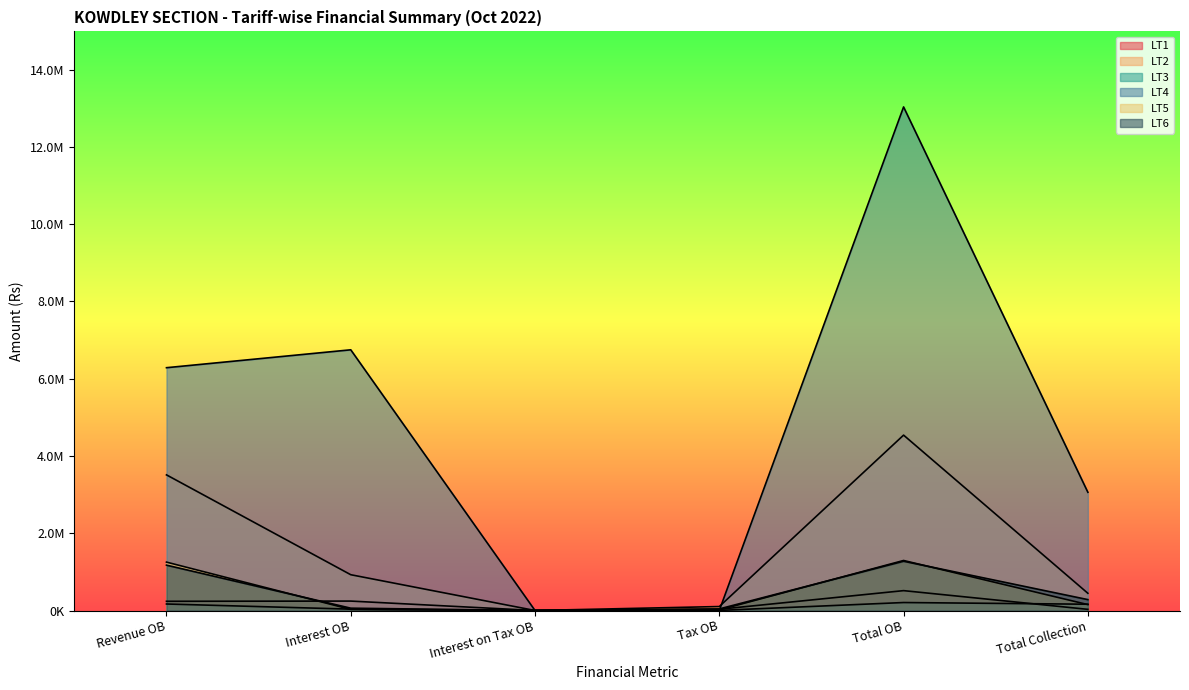

In LT4, how many points are higher than both neighbors (excluding endpoints)?

2